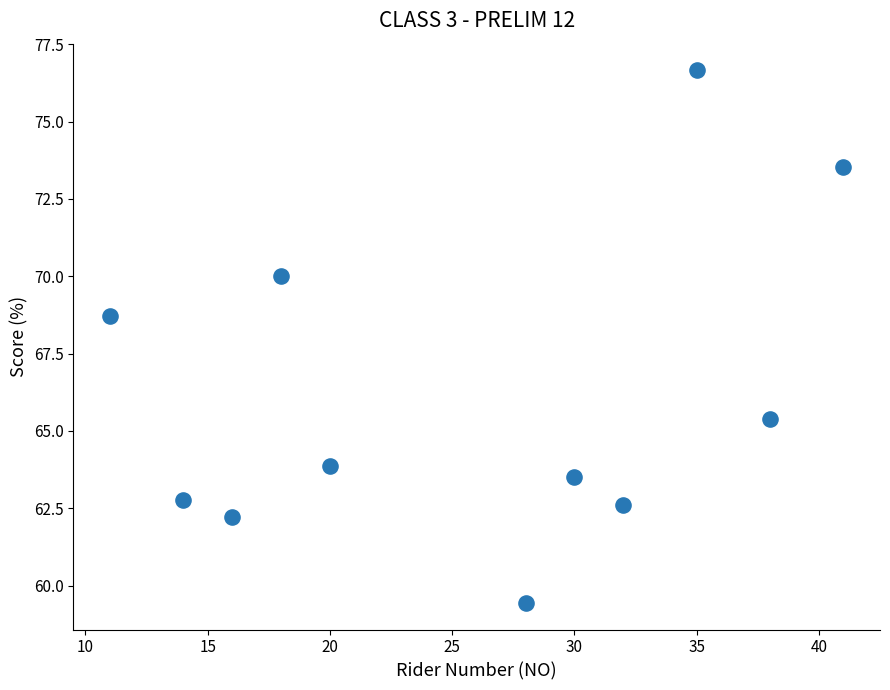

What is the average X value?

25.7